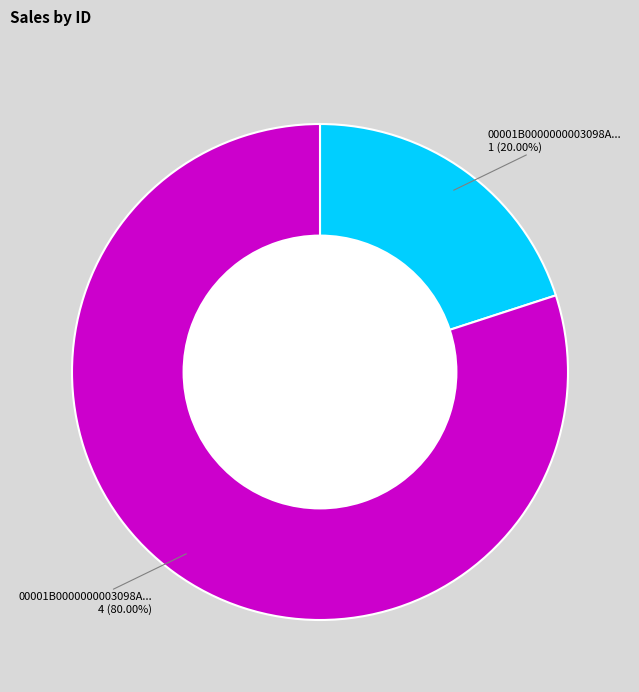

Is there a majority slice in this chart?

Yes